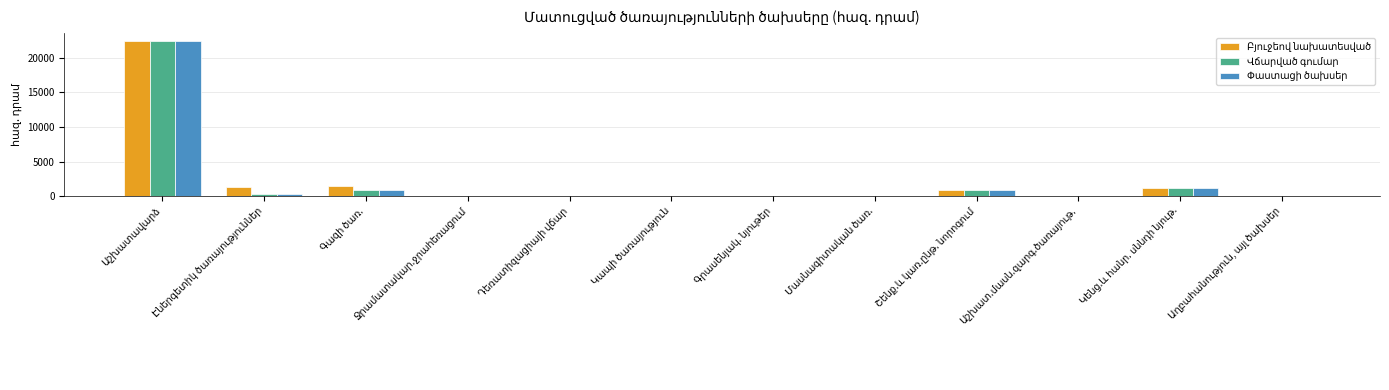

How many categories are shown in the chart?

12